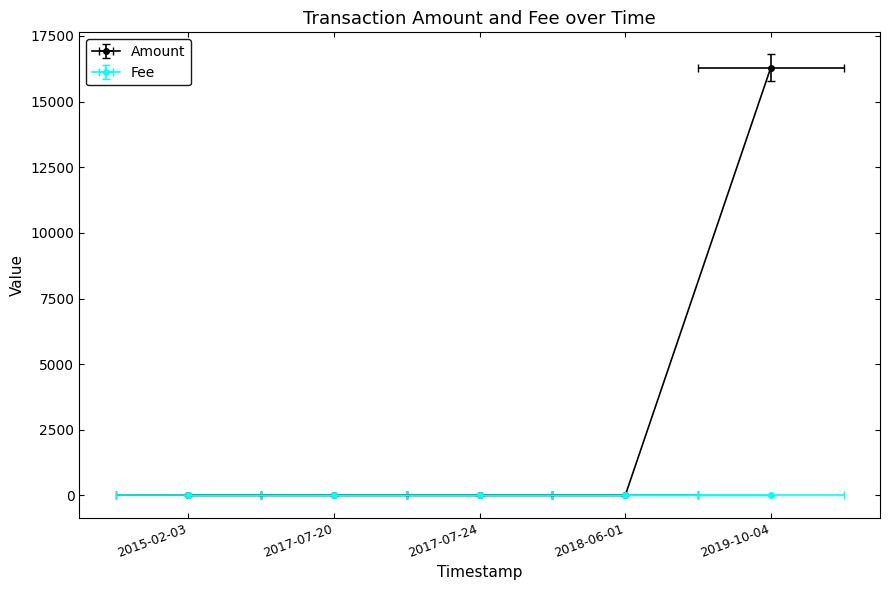

At how many categories does at least one series exceed 14225?

1